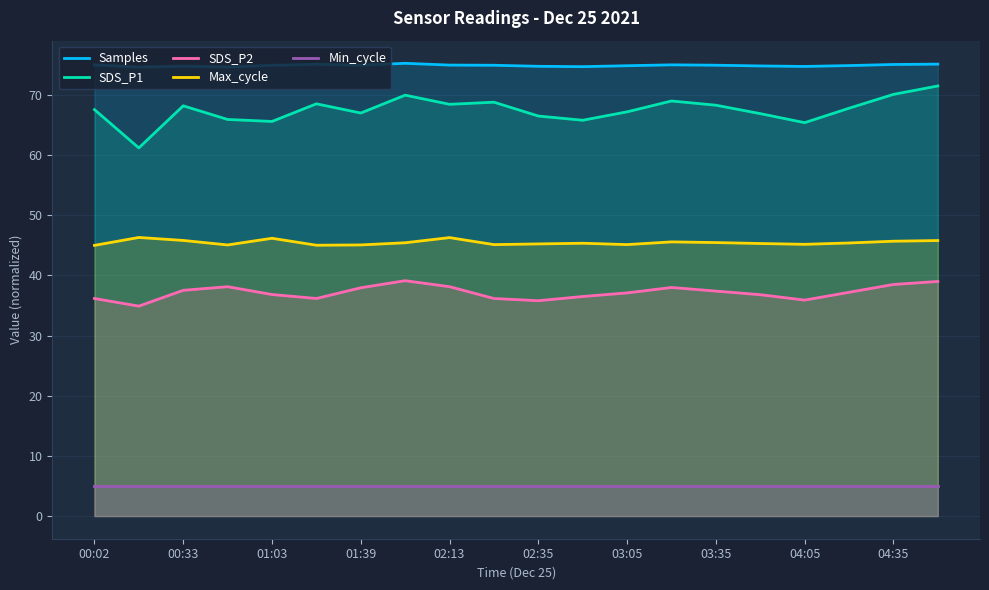

What is the difference between the maximum and second lowest values in the SDS_P2 series?

3.3